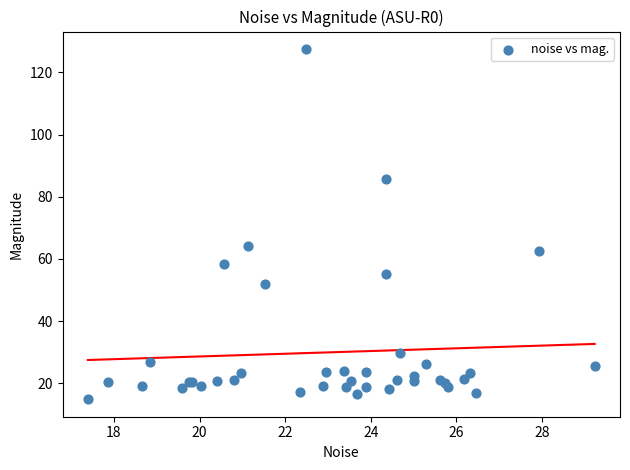

What Y value in the scatter plot is closest to 71?

64.1